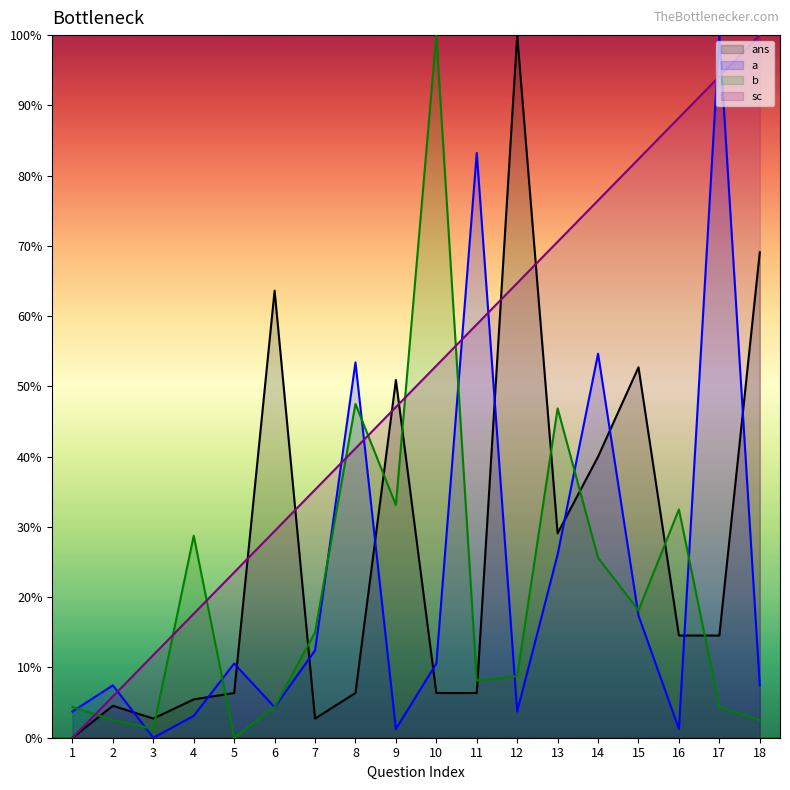

Which series has the widest spread of values?

ans